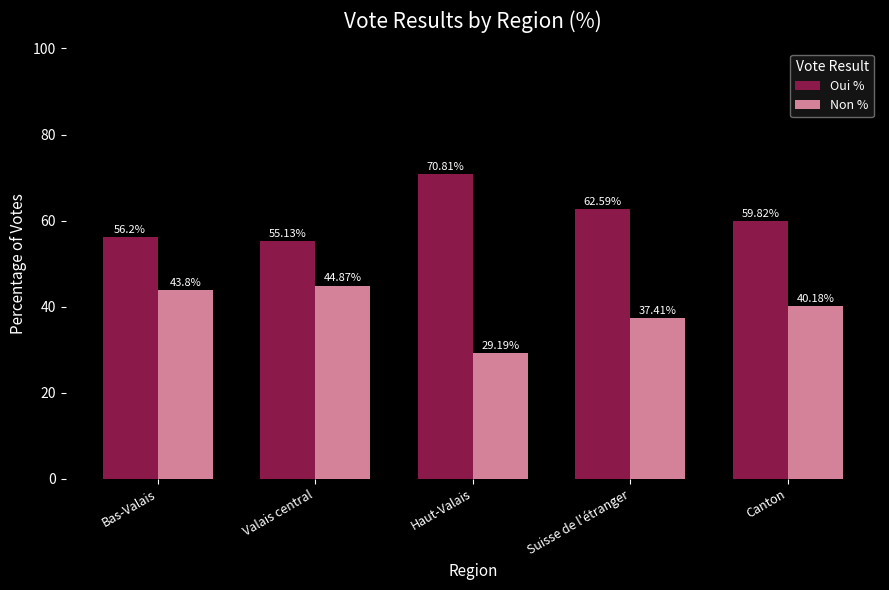

What is the label of the 2nd bar from the left?

Valais central